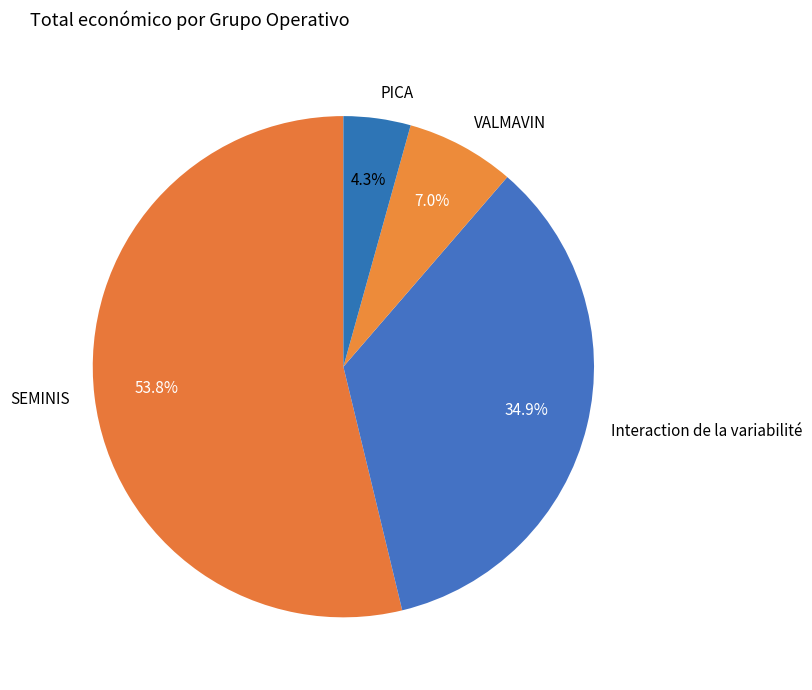

To the nearest percent, what percentage of the pie is PICA?

4%